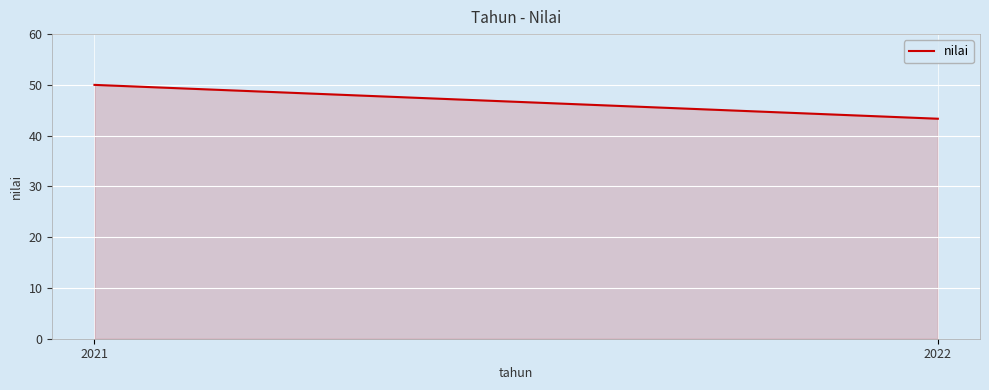

At which category does the chart reach its peak across all series?

2021